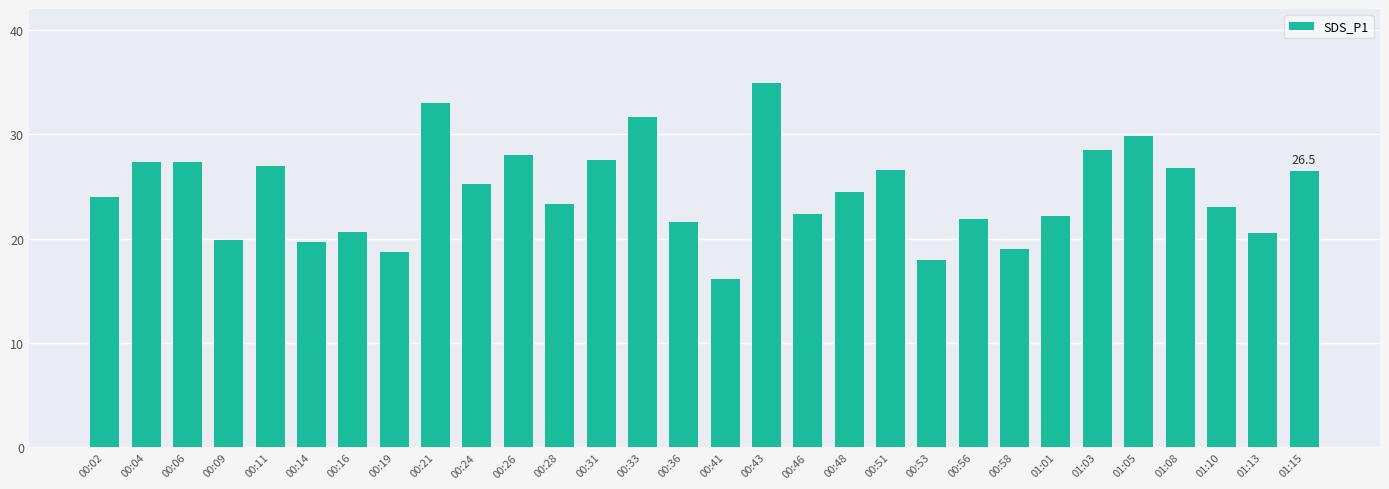

What is the value of the 8th bar from the left?

18.7